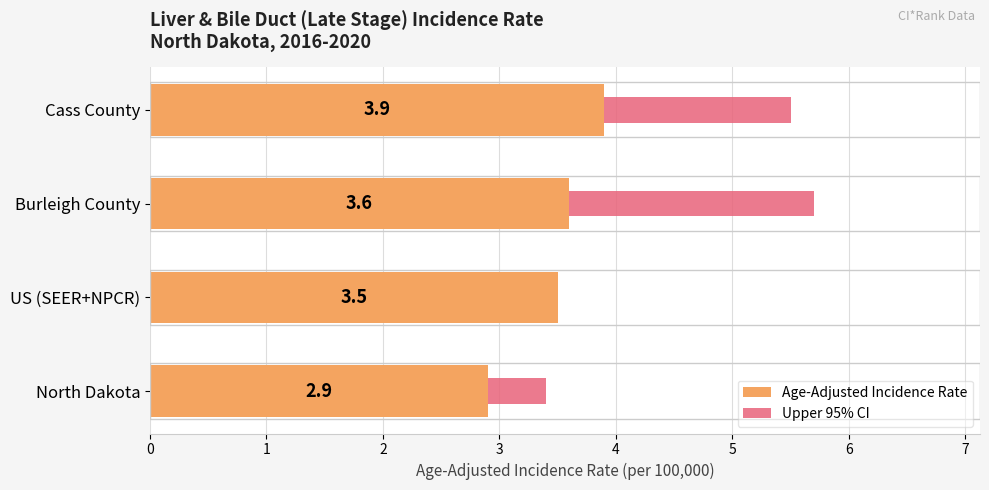

What is the sum of the Age-Adjusted Incidence Rate values at North Dakota and Cass County?

6.8